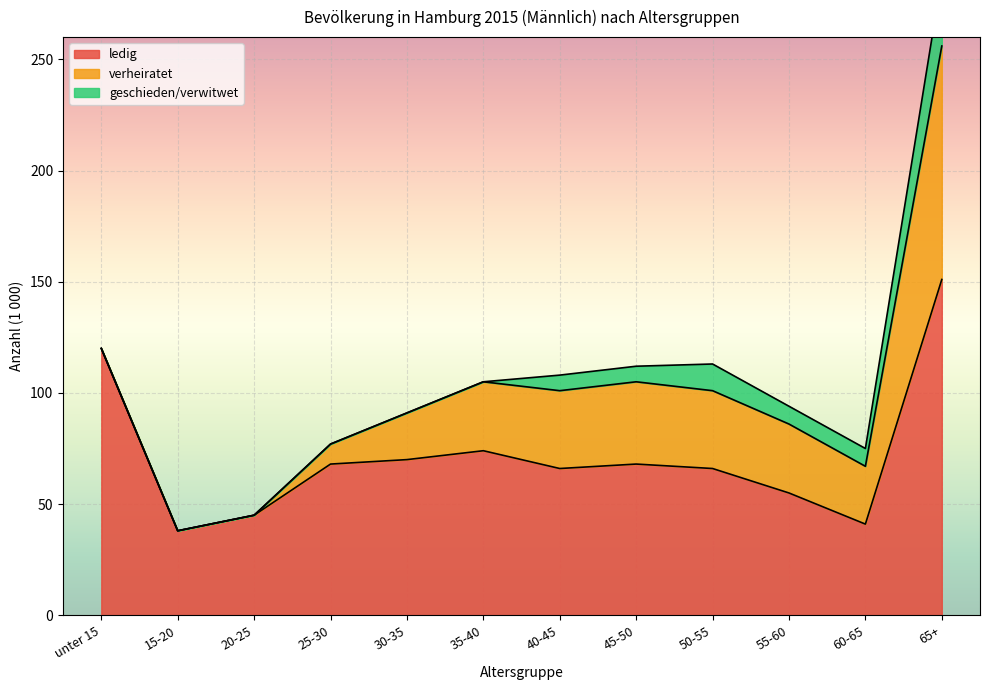

True or false: ledig and verheiratet intersect in this chart.

False